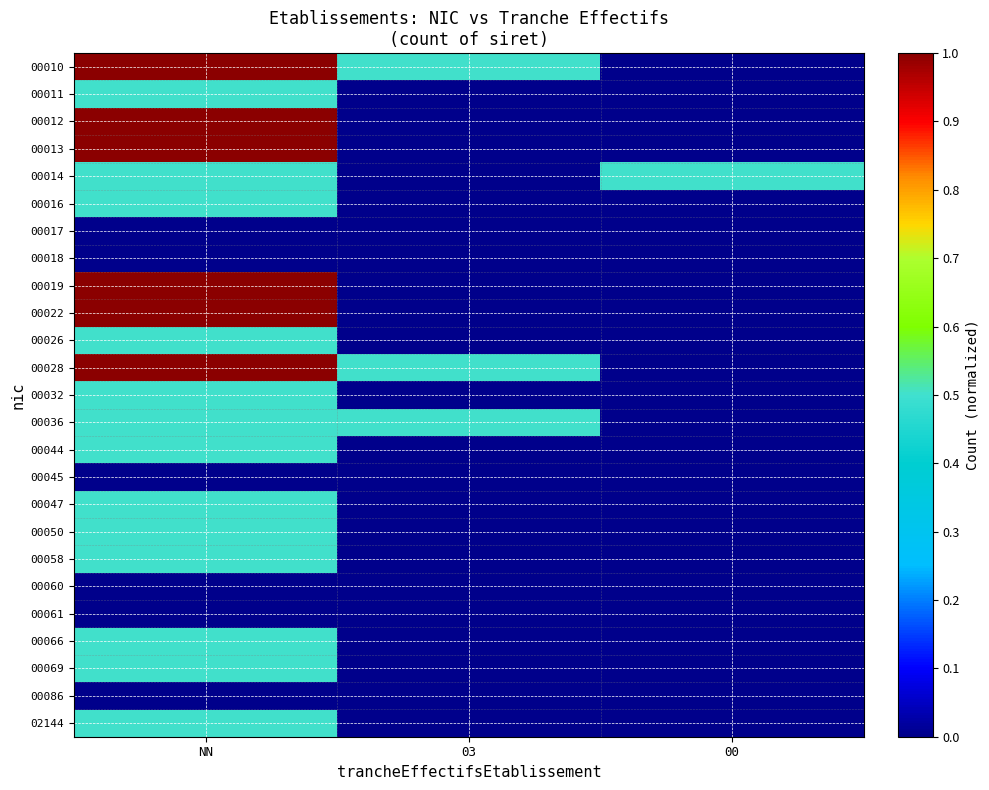

List the series in order of their peak value, highest first.

00010, 00012, 00013, 00019, 00022, 00028, 00011, 00014, 00016, 00026, 00032, 00036, 00044, 00047, 00050, 00058, 00066, 00069, 02144, 00017, 00018, 00045, 00060, 00061, 00086